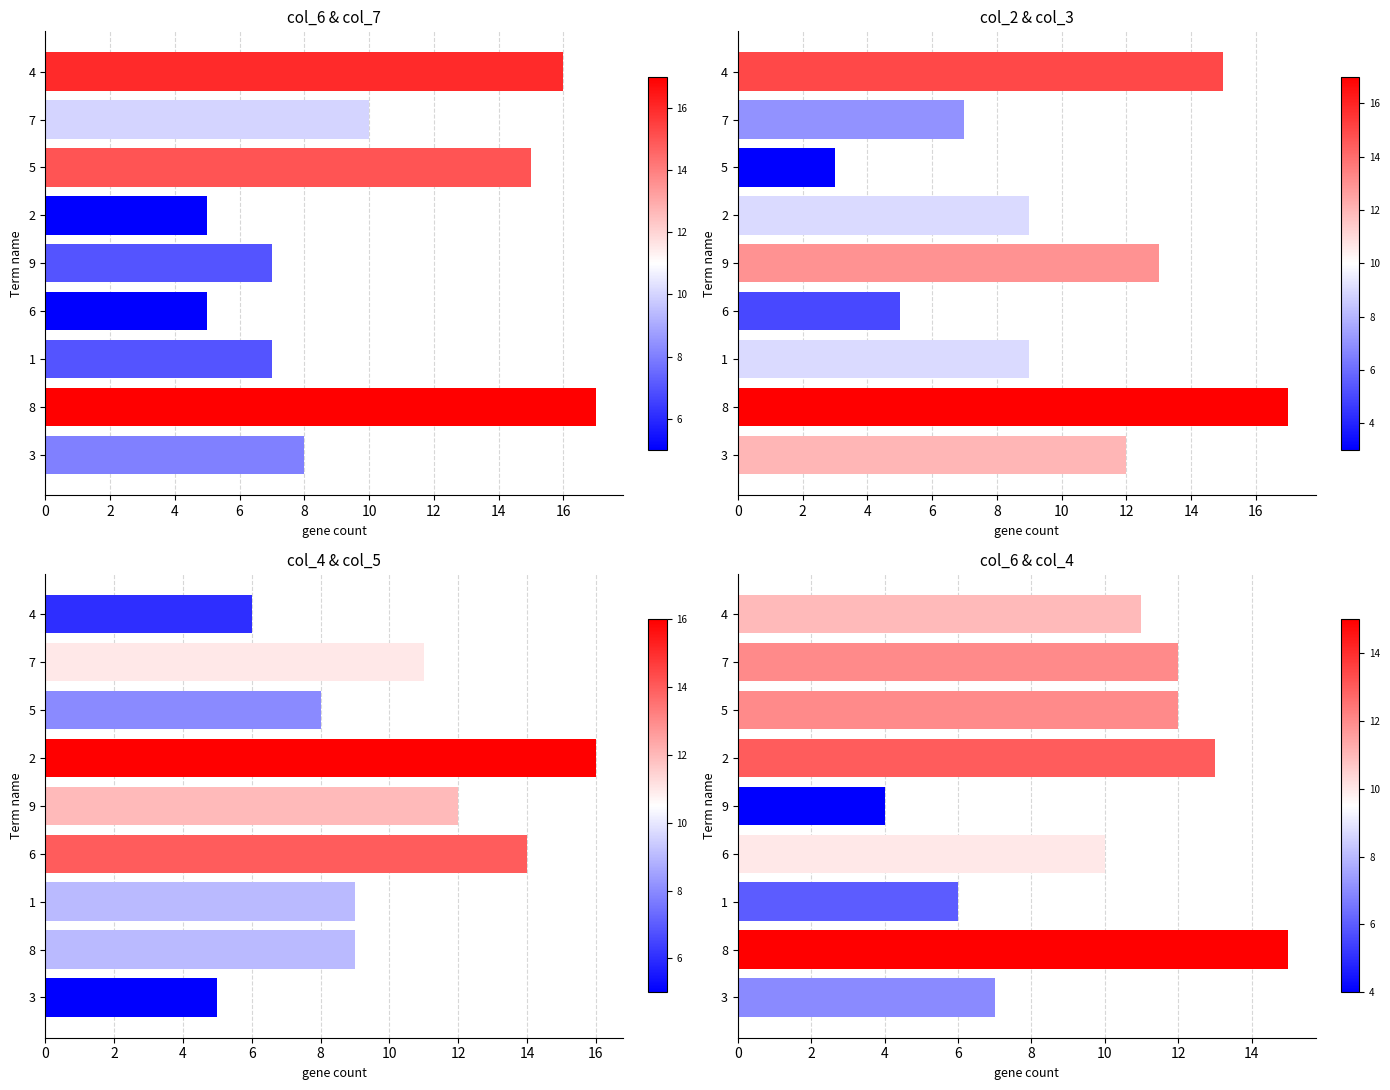

The value of col_6+col_4 at 12 is 12. True or false?

True